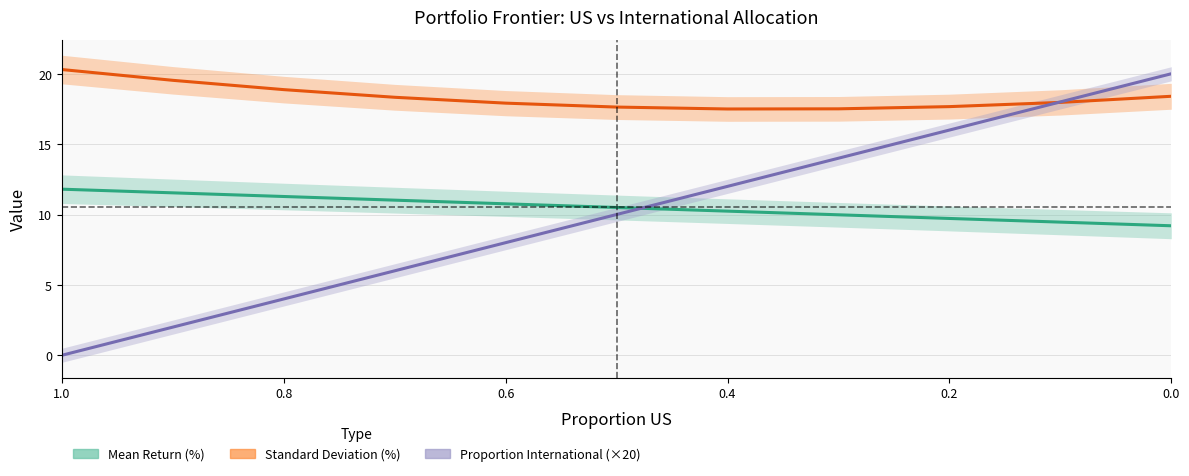

The value of Proportion International at 6 is 12.0. True or false?

True